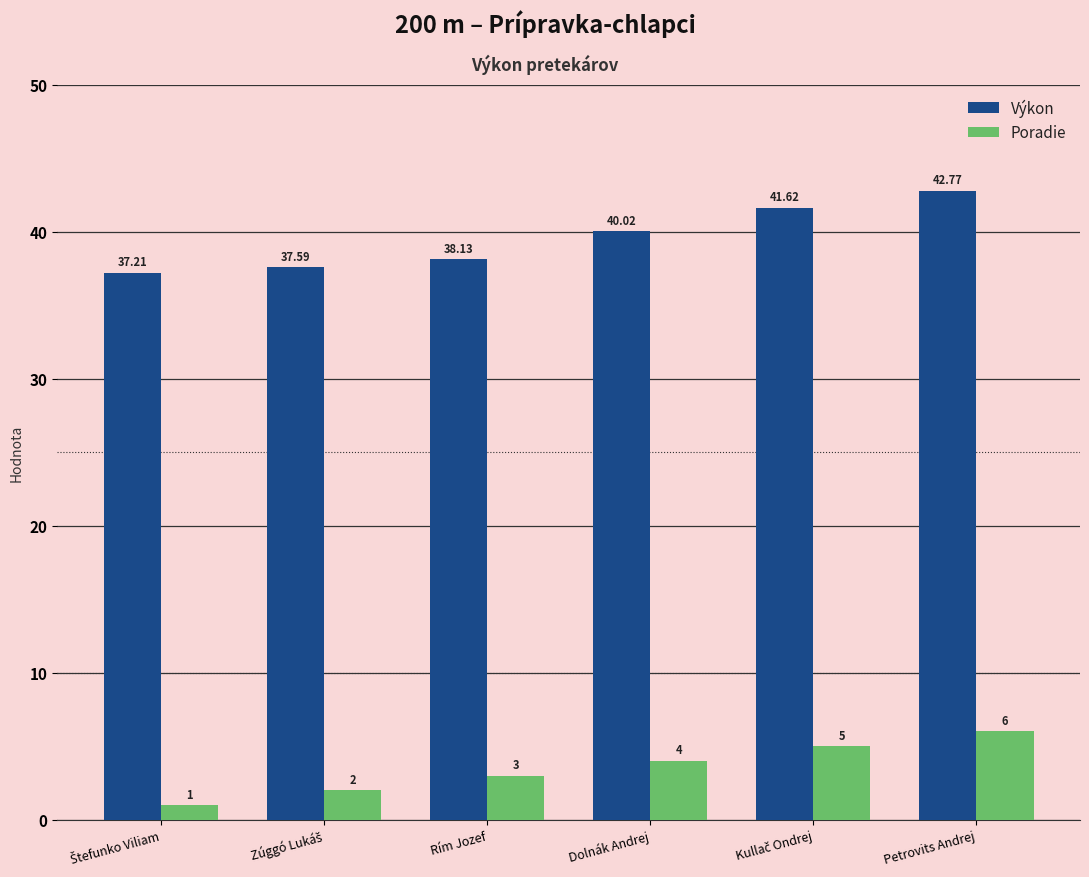

What is the value of the Poradie bar at the 2nd from the left?

2.0